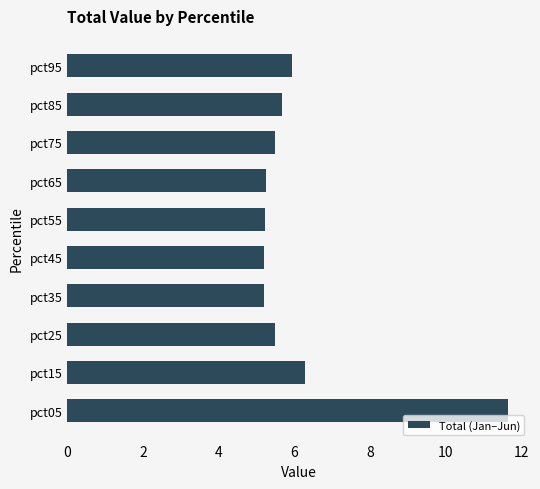

True or false: the data shows 1.6 at pct65.

False